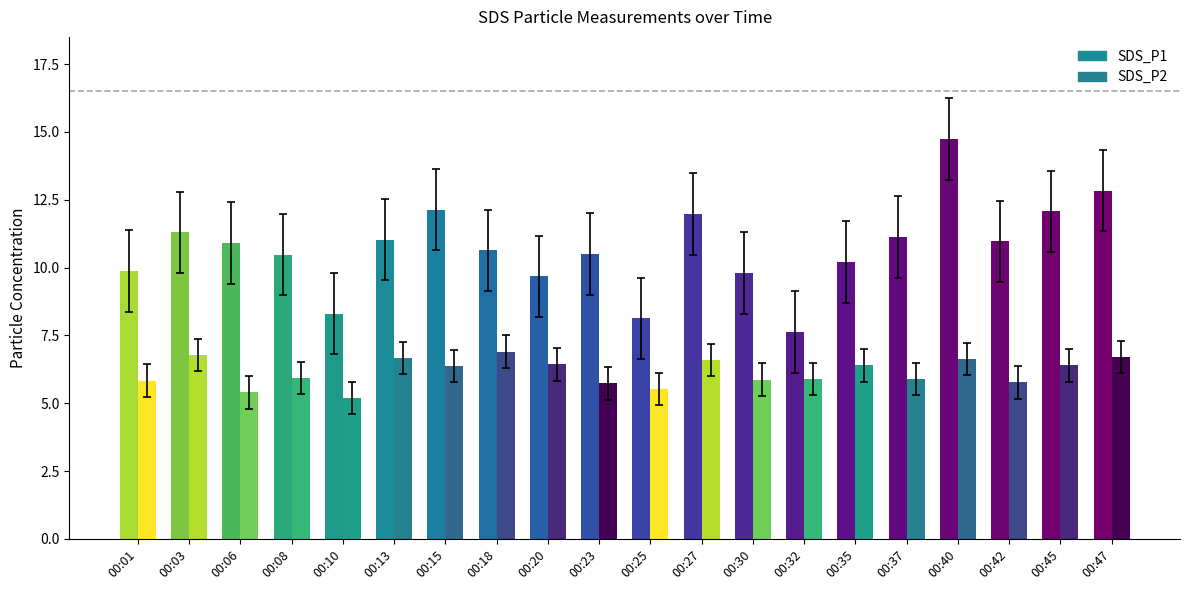

The SDS_P2 series shows 2.0 at 00:42. True or false?

False